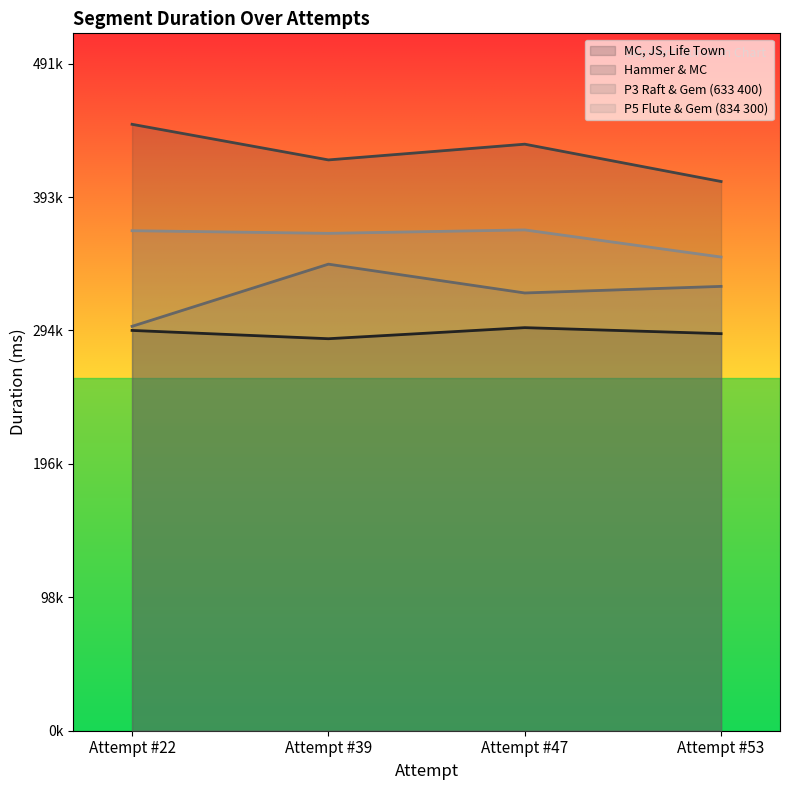

At which category is the sum across all series the highest?

Attempt #47